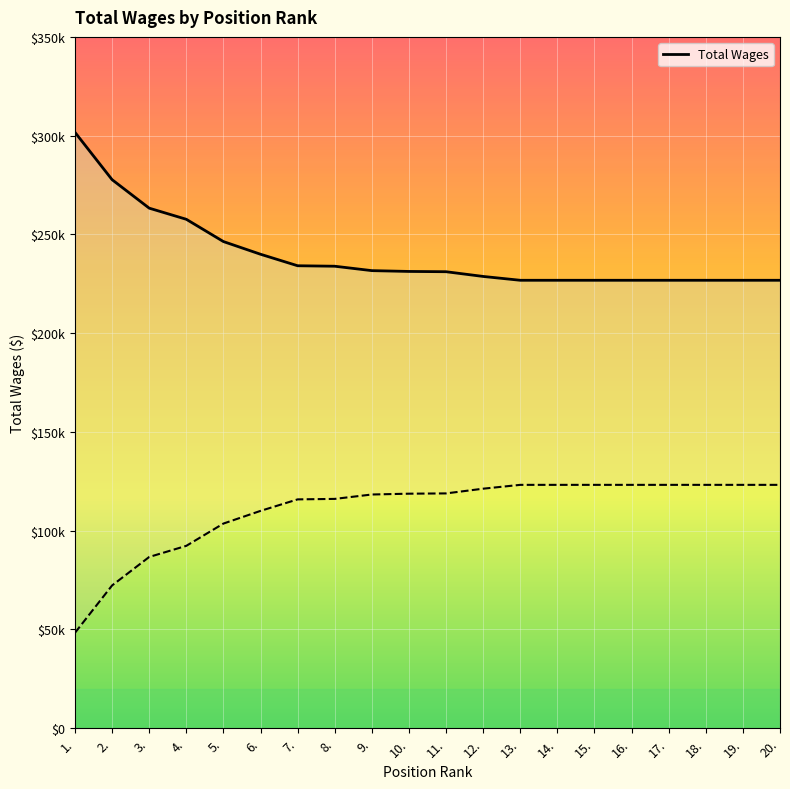

What is the label of the 8th point from the right?

13.